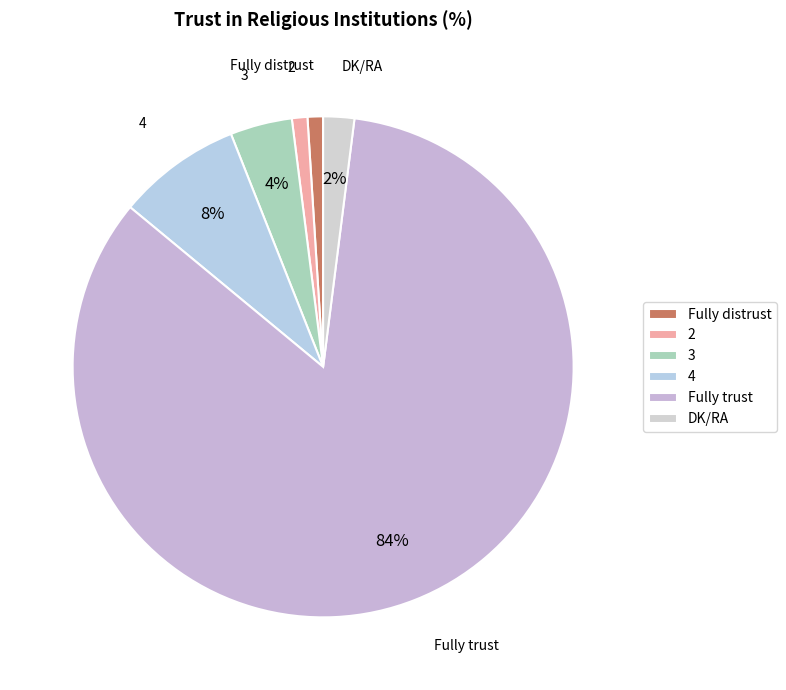

To the nearest percent, what is the combined percentage of Fully distrust and DK/RA?

3%